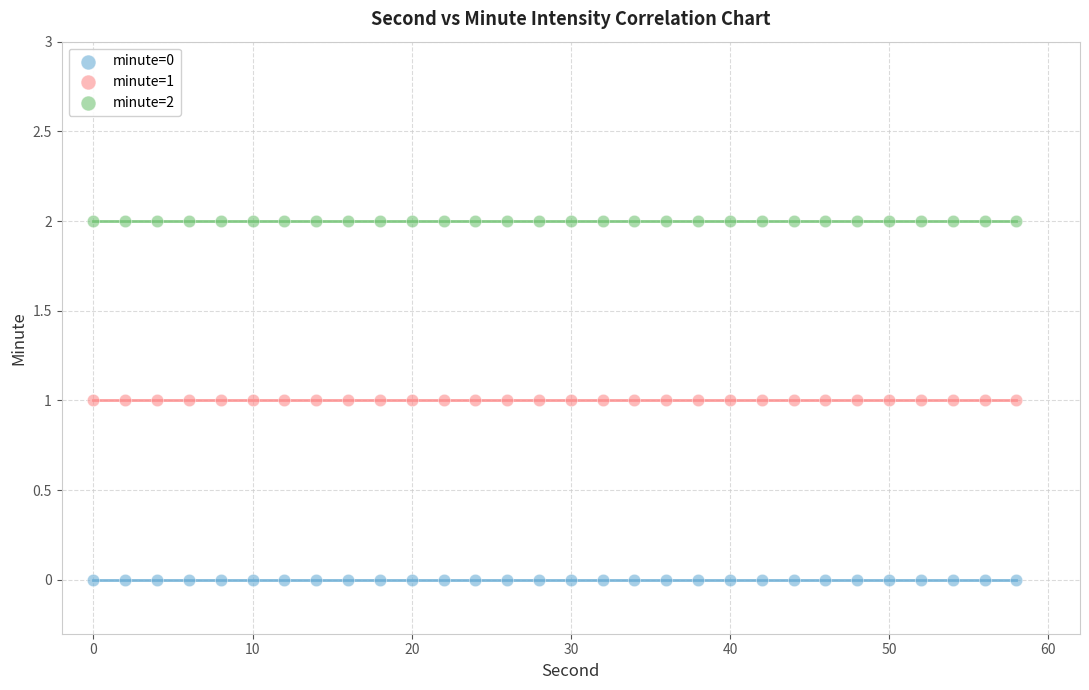

What are all the series names shown in the legend?

minute=0, minute=1, minute=2